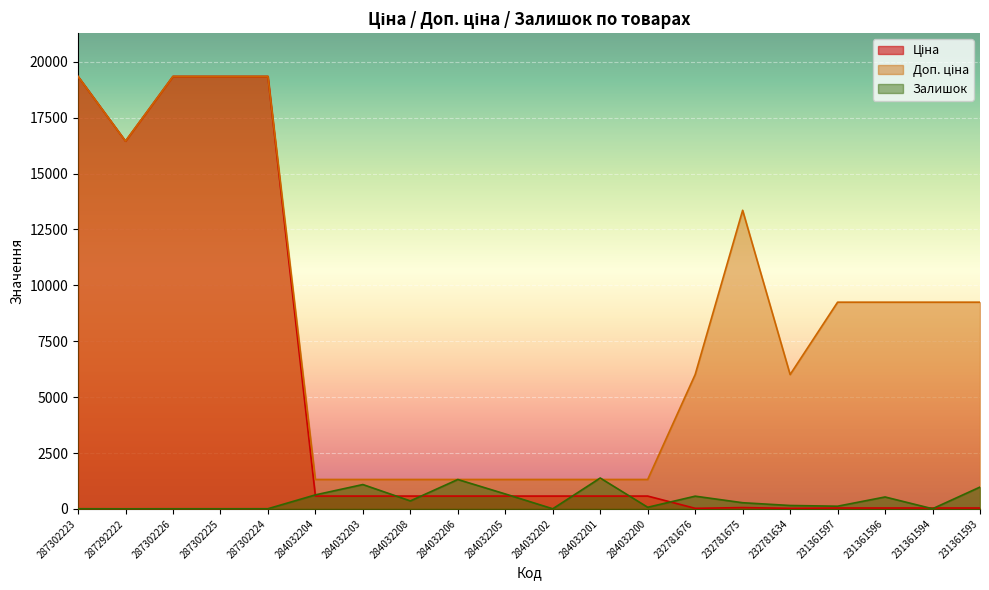

List the series in order of their overall mean, lowest first.

Залишок, Ціна, Доп. ціна